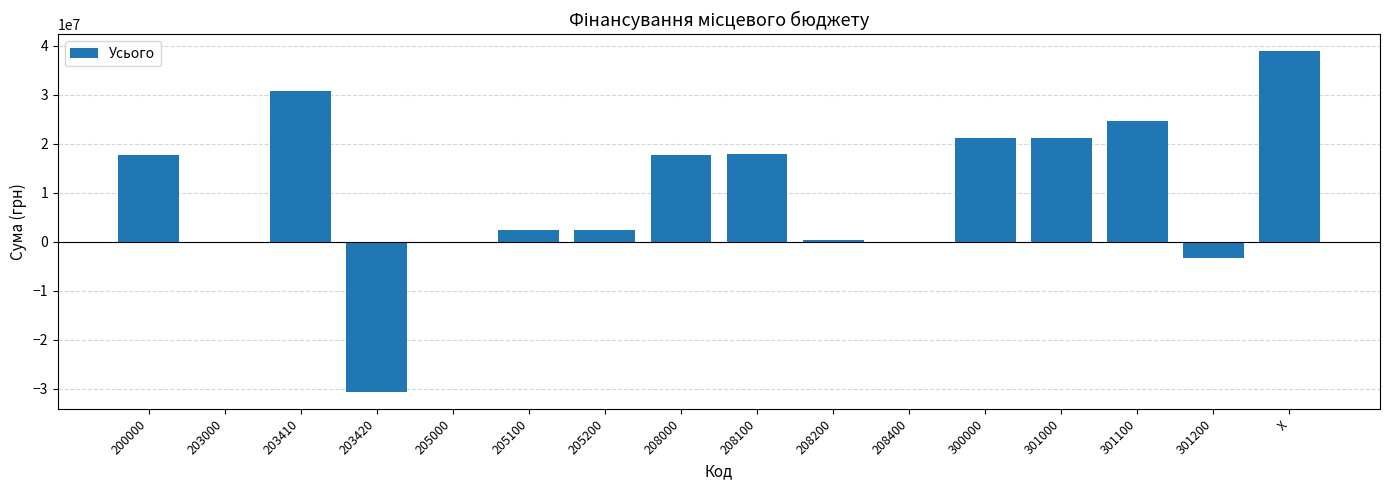

What is the greatest value displayed?

38865251.0